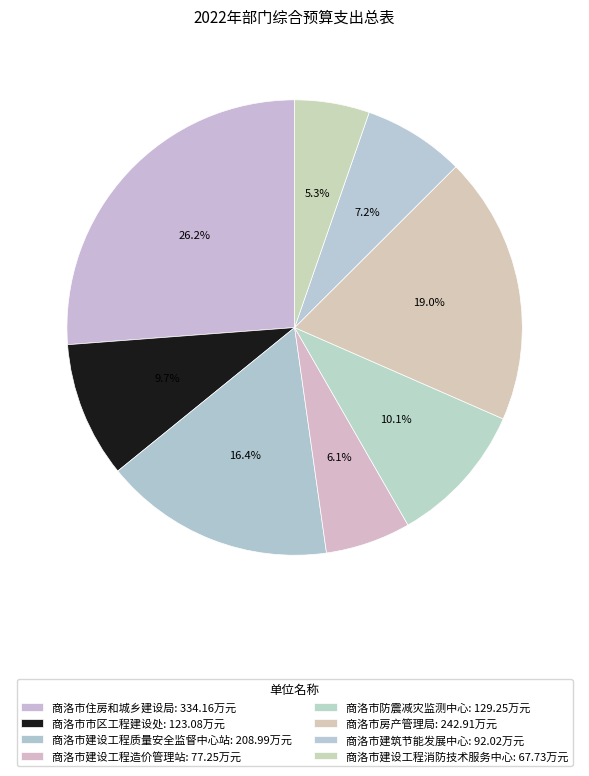

Is 商洛市房产管理局 the majority of the pie?

No